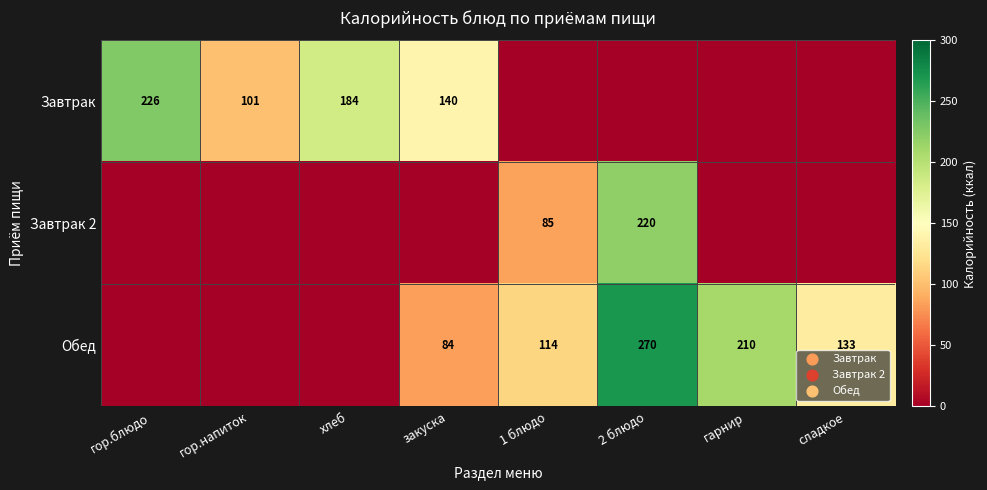

The value of Завтрак at хлеб is 325. True or false?

False